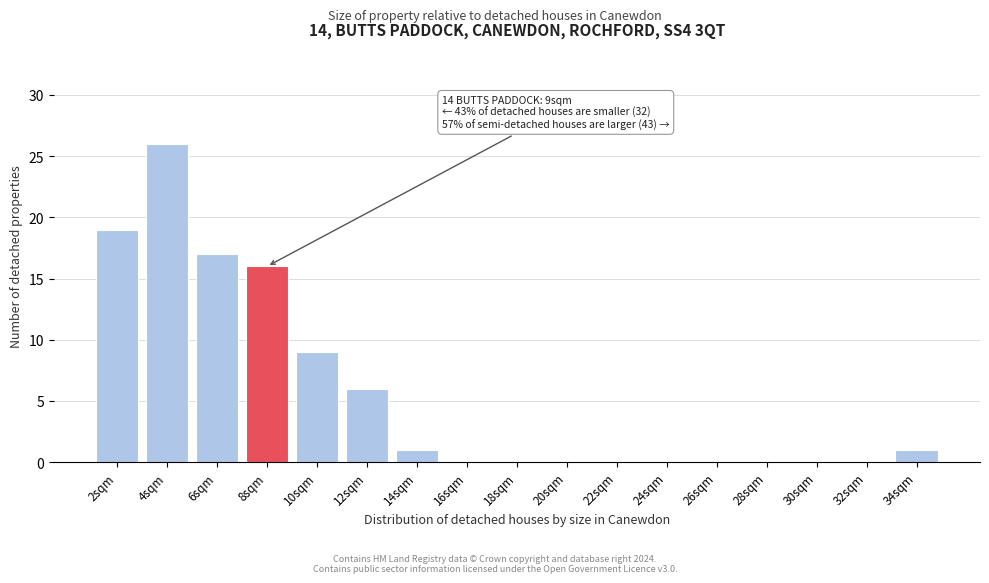

Reading right to left, transcribe all the data shown in this chart.

34sqm=1	32sqm=0	30sqm=0	28sqm=0	26sqm=0	24sqm=0	22sqm=0	20sqm=0	18sqm=0	16sqm=0	14sqm=1	12sqm=6	10sqm=9	8sqm=16	6sqm=17	4sqm=26	2sqm=19